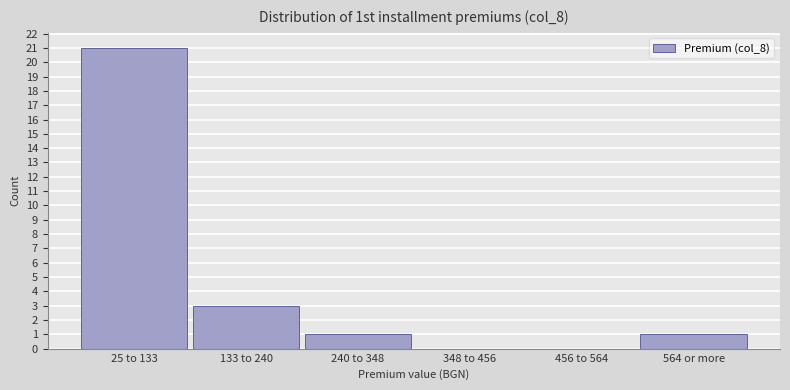

Reading right to left, list all the values displayed in this chart.

564 or more=1	456 to 564=0	348 to 456=0	240 to 348=1	133 to 240=3	25 to 133=21